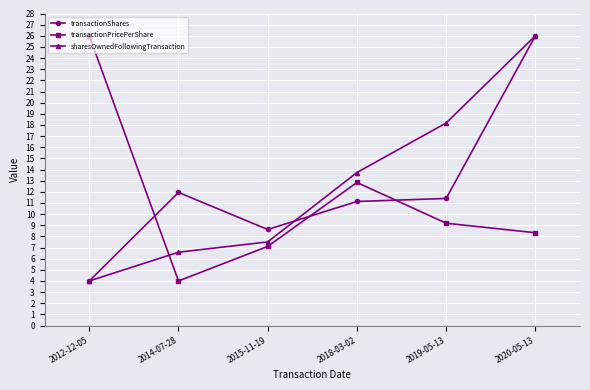

Reading left to right, what are all the values shown in this chart?

transactionShares: 4.0	11.9	8.6	11.1	11.4	26.0
transactionPricePerShare: 26.0	4.0	7.1	12.8	9.2	8.3
sharesOwnedFollowingTransaction: 4.0	6.6	7.5	13.7	18.2	26.0